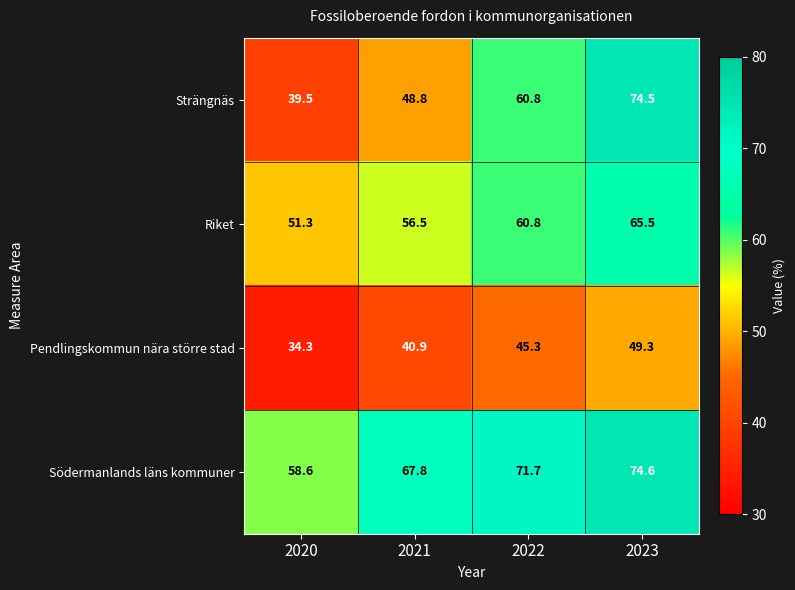

What is the difference between the highest and lowest values at 2020?

24.3